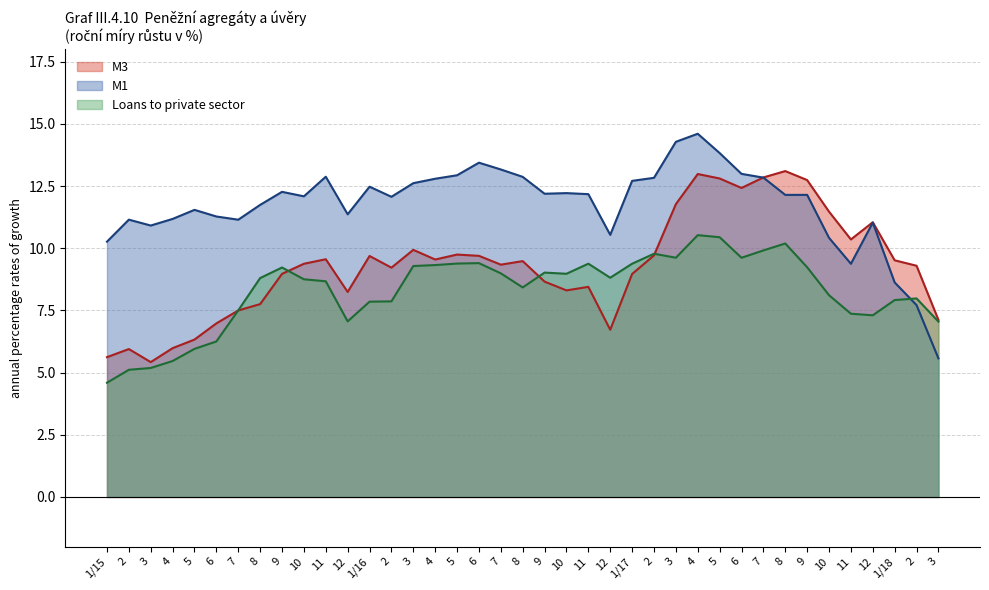

At which label does Loans to private sector first exceed 8?

8